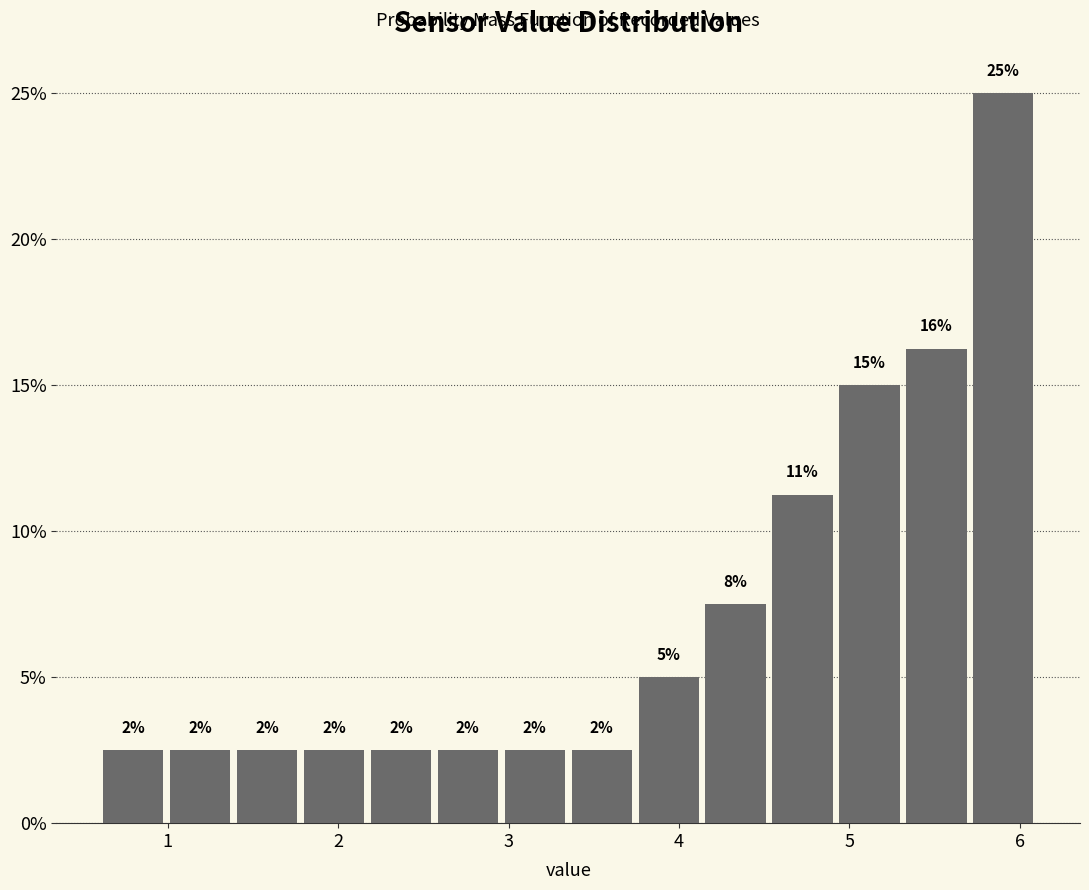

Around what value on the x-axis is the tallest bar? Give the approximate position of its centre, as read against the axis.

5.9